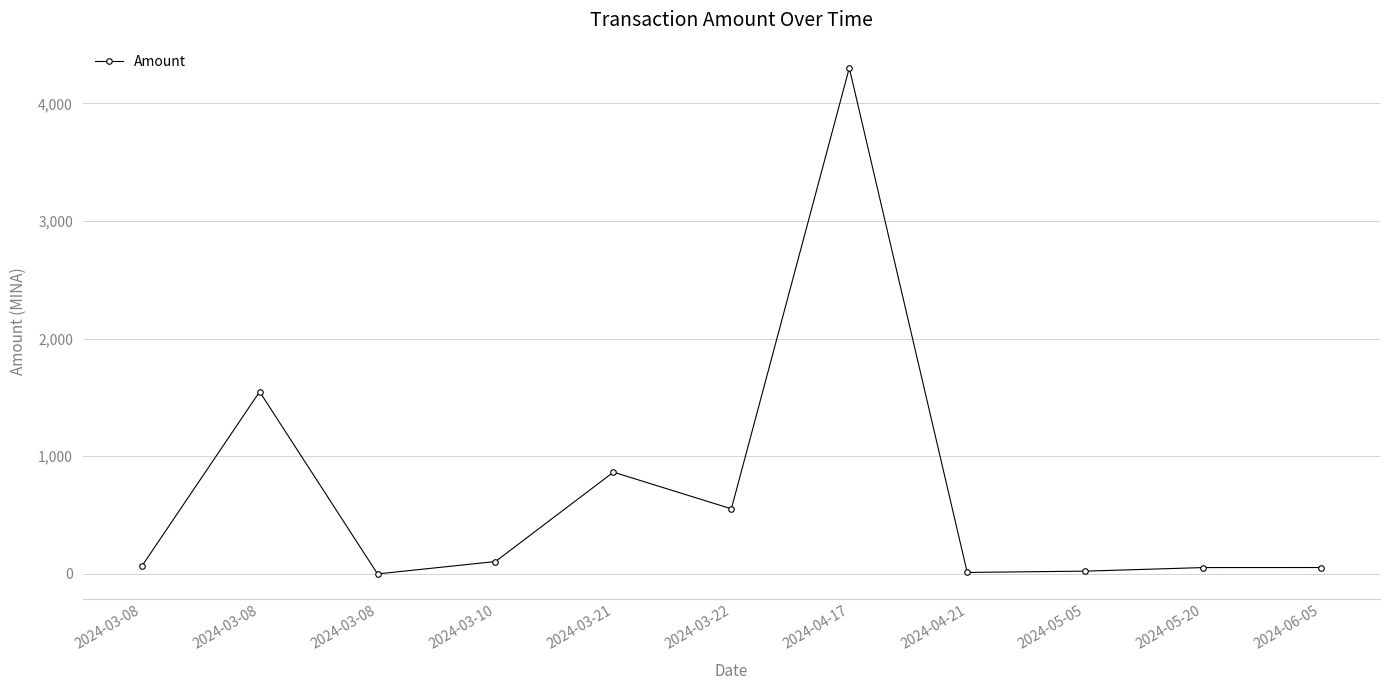

What is the change in value from 2024-05-20 to 2024-06-05?

+0.5